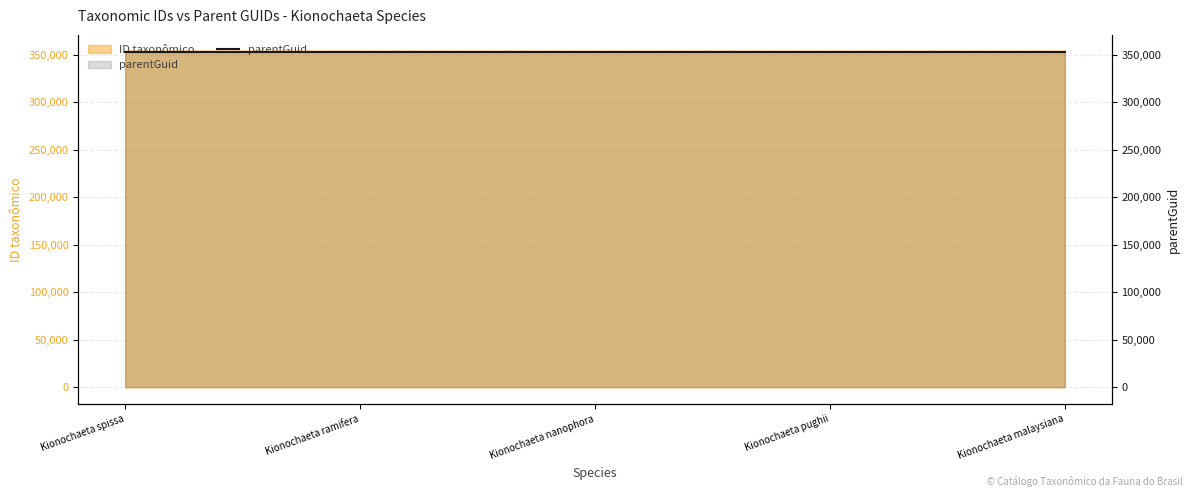

What is the maximum value shown in the chart?

353367